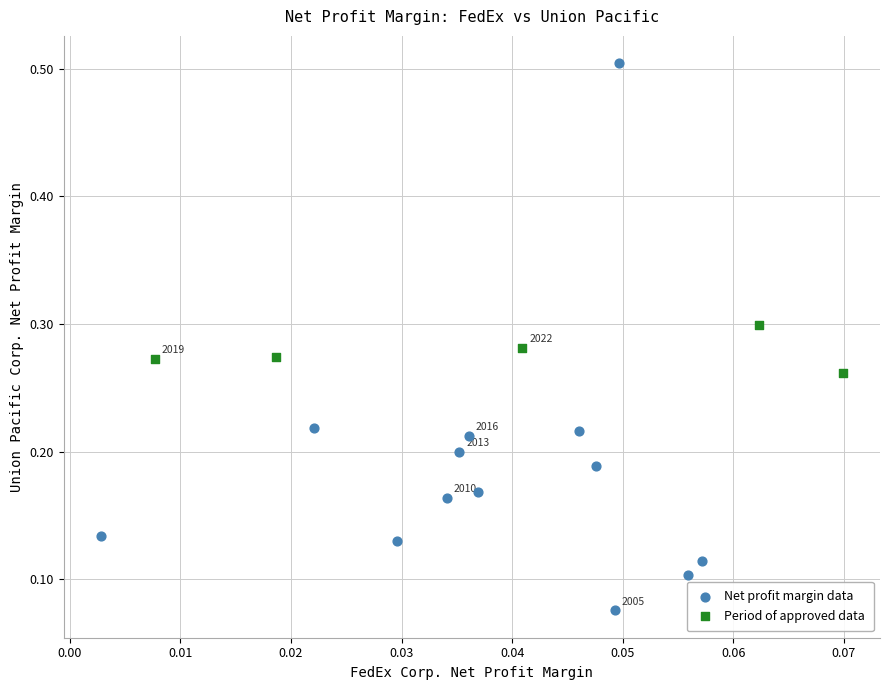

Which series has the largest Y range (max minus min)?

Net profit margin data